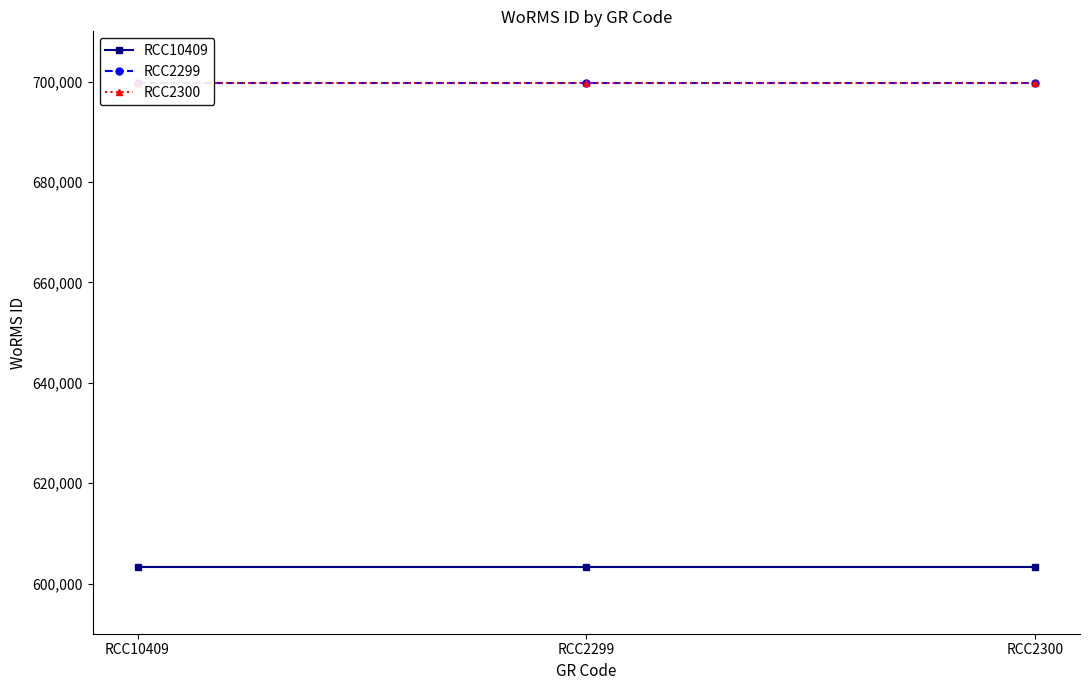

Reading left to right, extract all data points from this chart.

RCC10409: RCC10409=603289	RCC2299=603289	RCC2300=603289
RCC2299: RCC10409=699623	RCC2299=699623	RCC2300=699623
RCC2300: RCC10409=699623	RCC2299=699623	RCC2300=699623